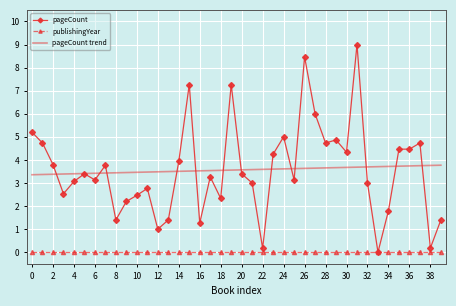

What is the greatest value displayed?

9.0